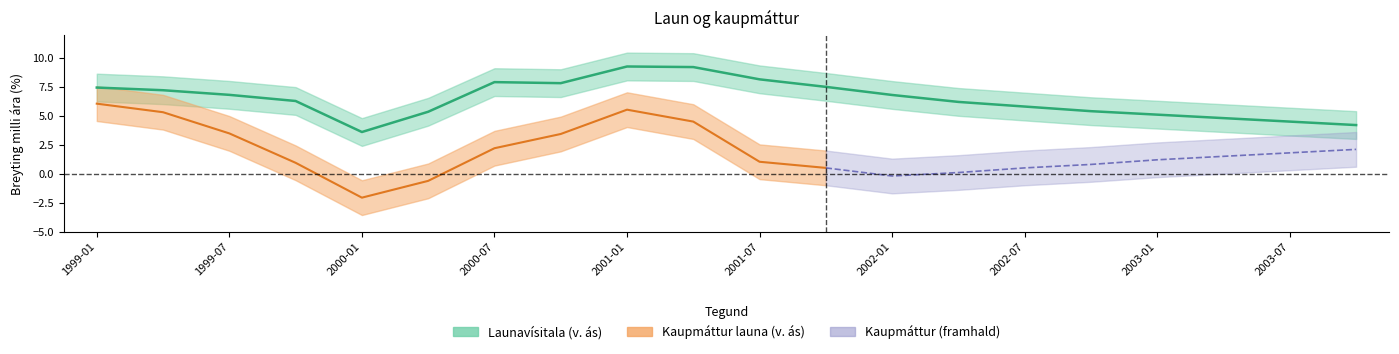

What is the difference between the maximum and minimum values?

5.7